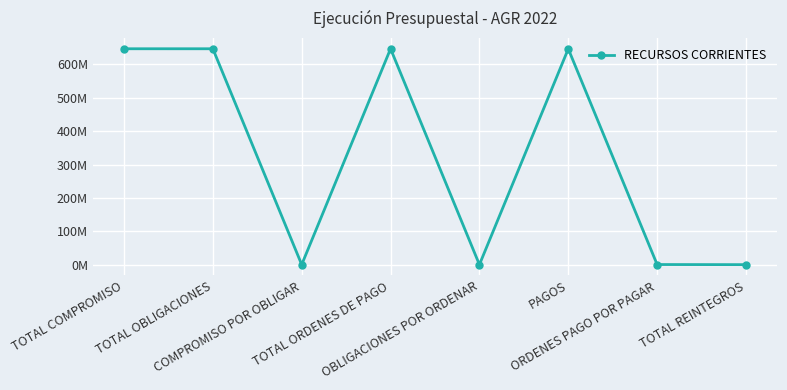

Between ORDENES PAGO POR PAGAR and TOTAL OBLIGACIONES, which is larger?

TOTAL OBLIGACIONES